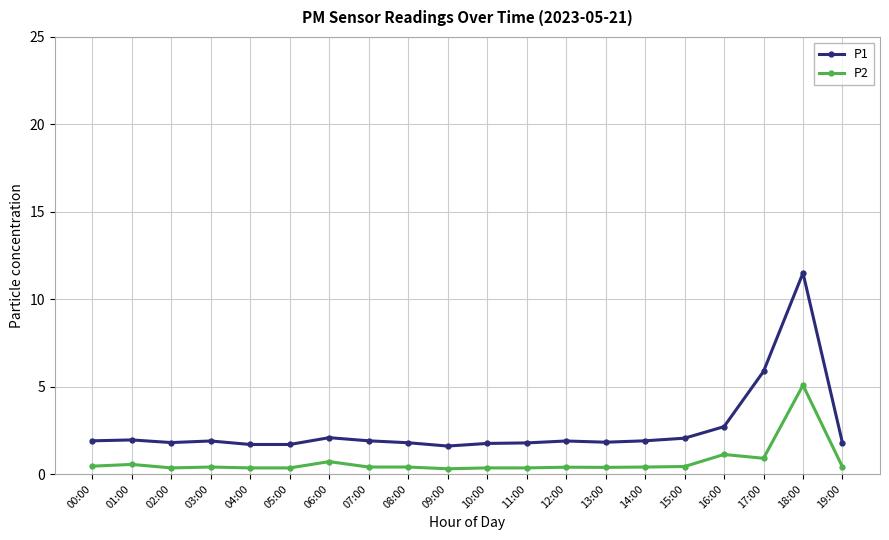

Which category has the highest value across all series?

18:00